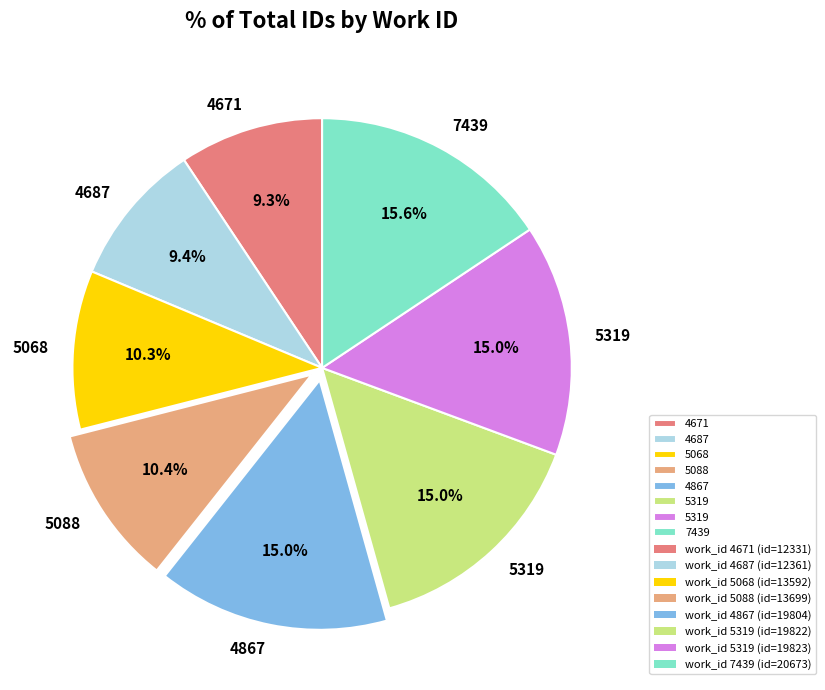

Is there a majority slice in this chart?

No